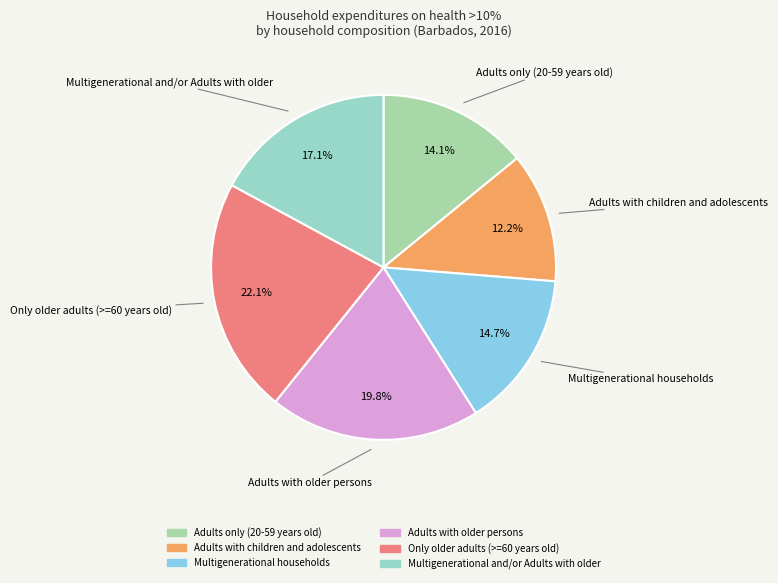

What percentage is the Adults with children and adolescents slice, to the nearest percent?

12%